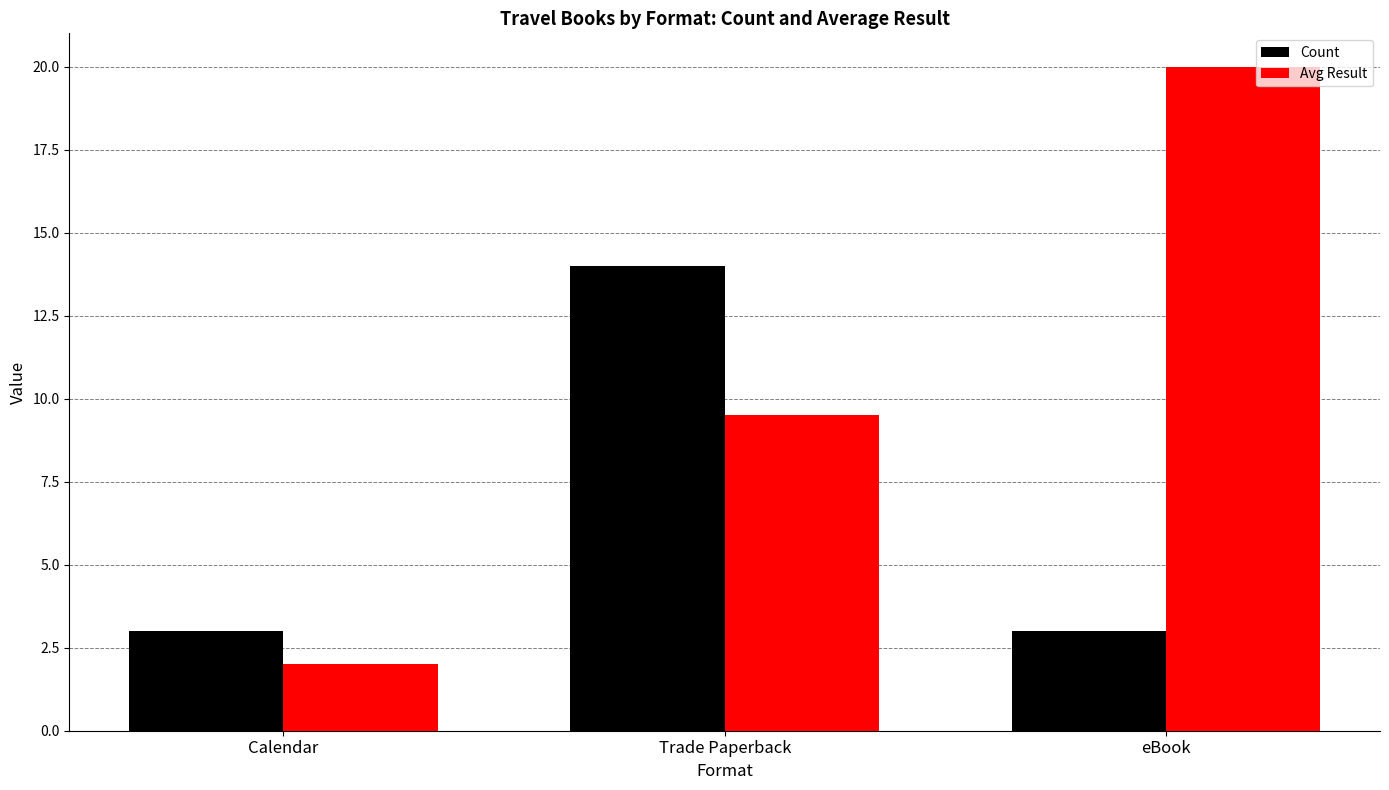

What are all the series names shown in the legend?

Count, Avg Result